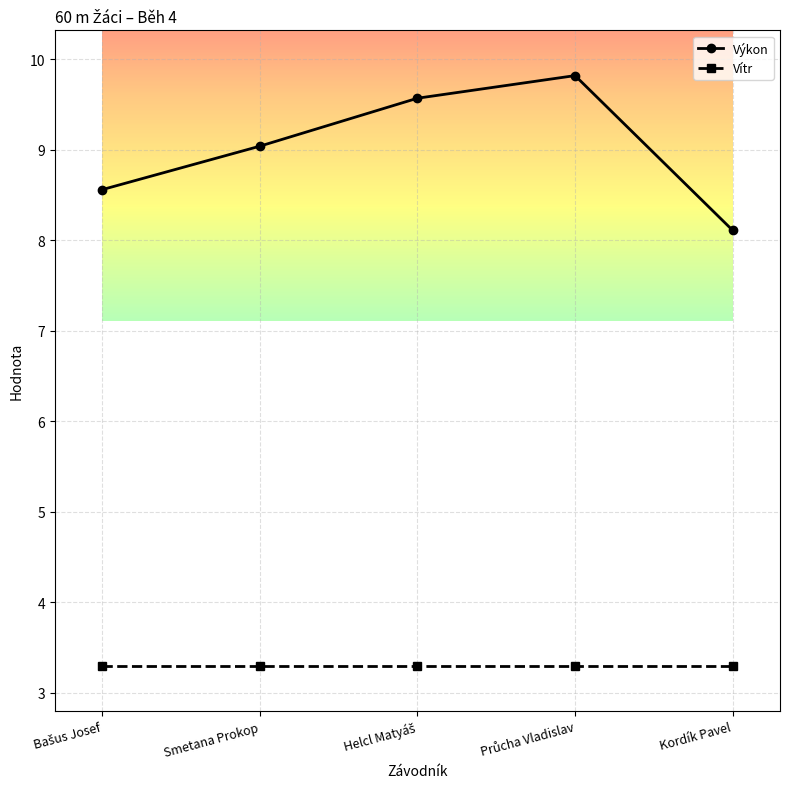

True or false: Vítr and Výkon cross at least once.

False